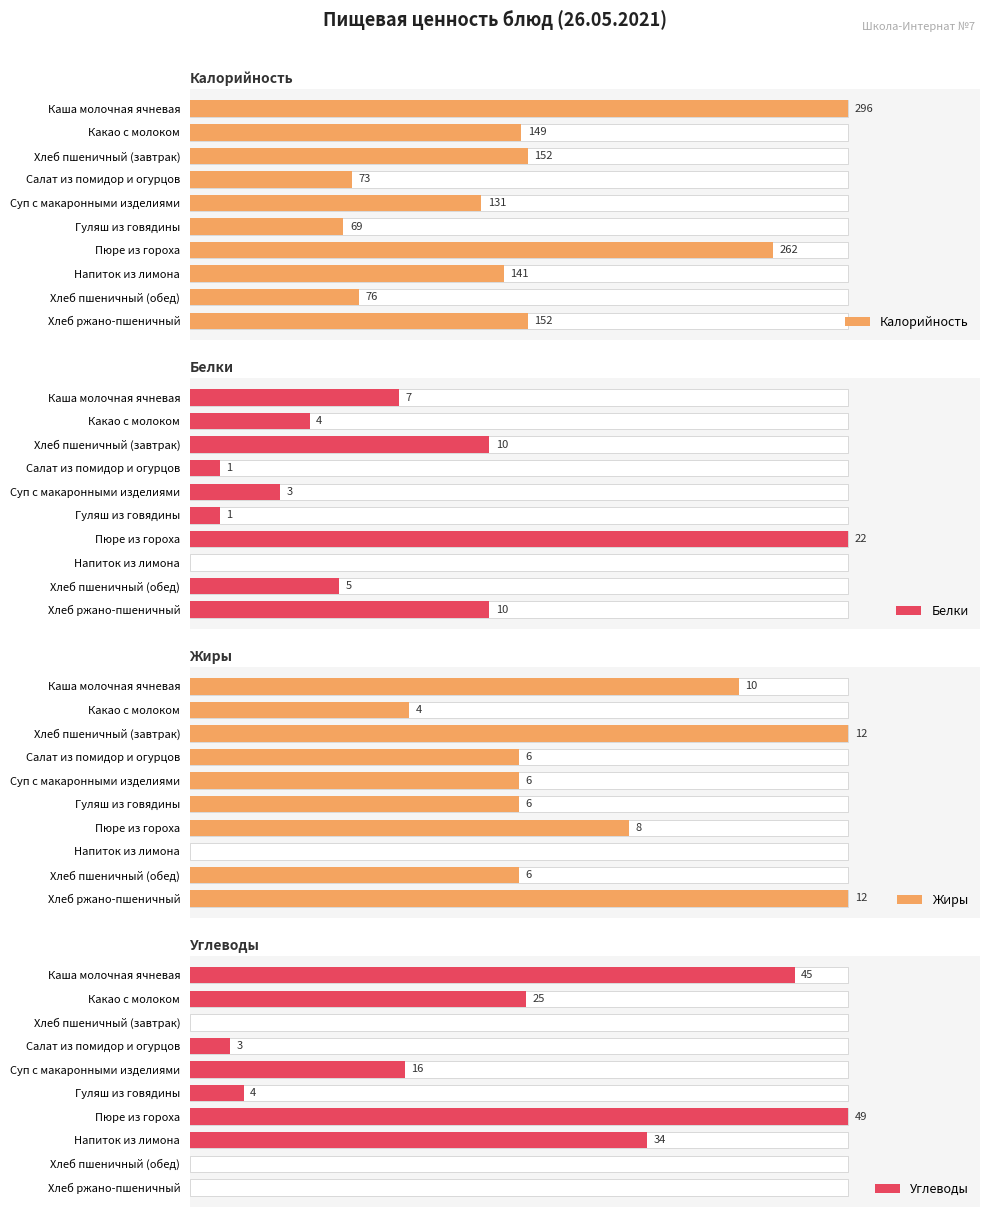

Rank the series by their maximum value, from lowest to highest.

Жиры, Белки, Углеводы, Калорийность